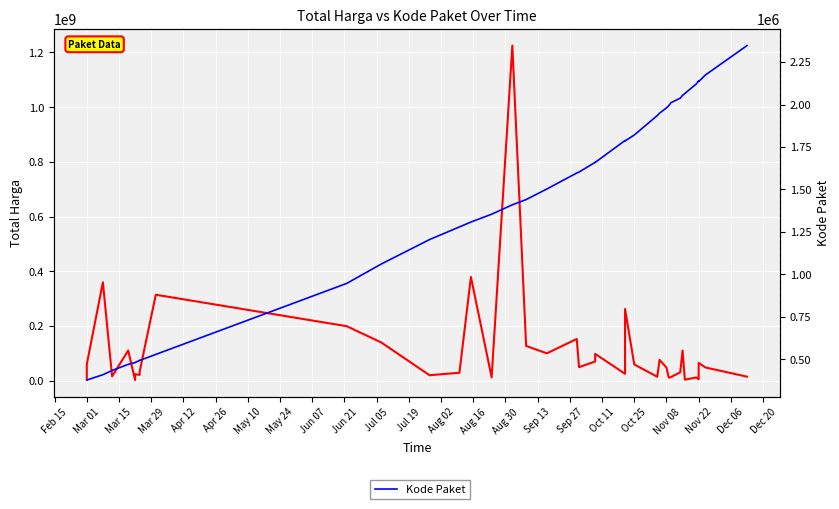

At how many categories does at least one series exceed 511066940?

1